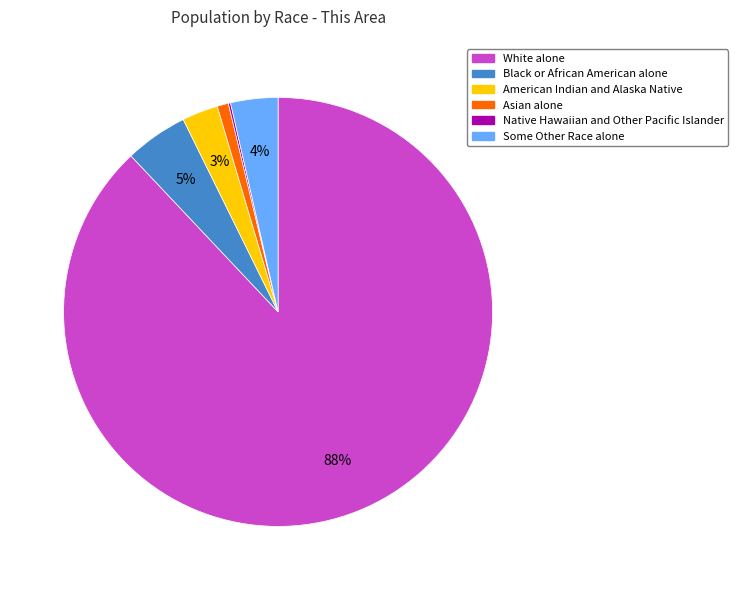

What percentage is the Asian alone slice, to the nearest percent?

1%